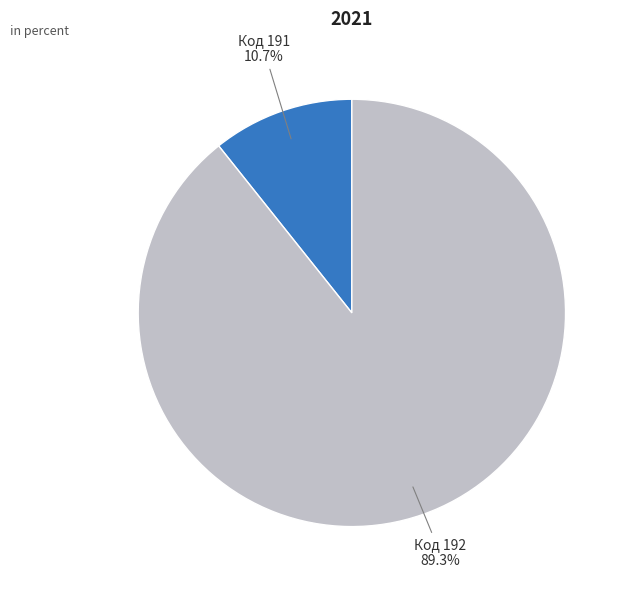

Is there any slice that represents more than half of the pie?

Yes